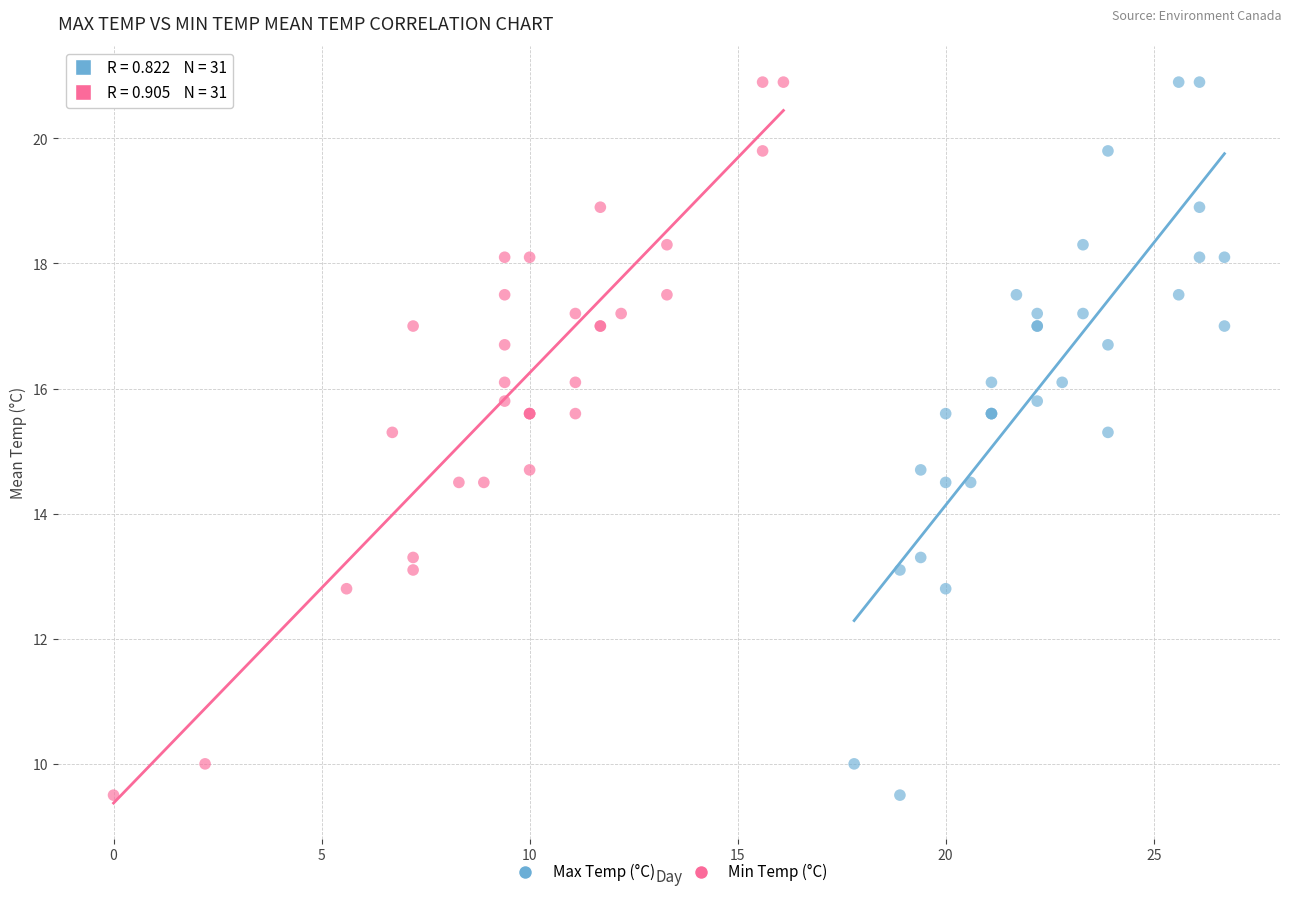

What are all the series names shown in the legend?

Max Temp (°C), Min Temp (°C)